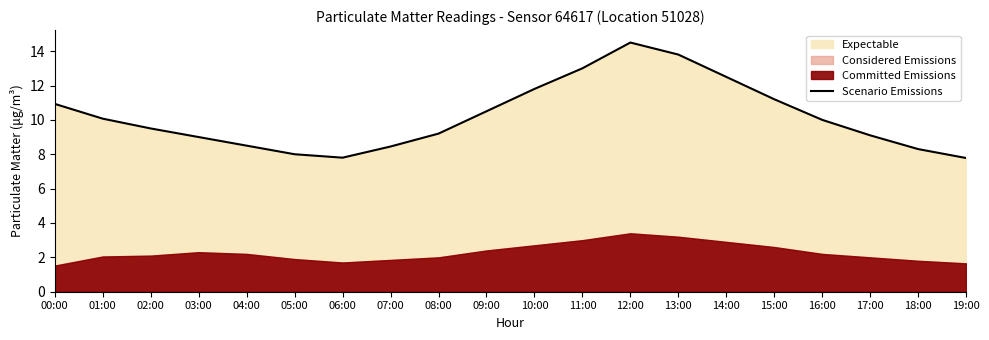

What is the sum of all values?

203.9